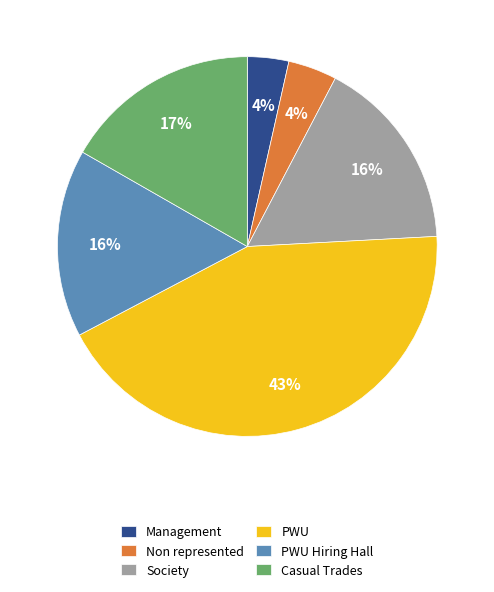

Is it true that PWU is 43% of the pie?

True